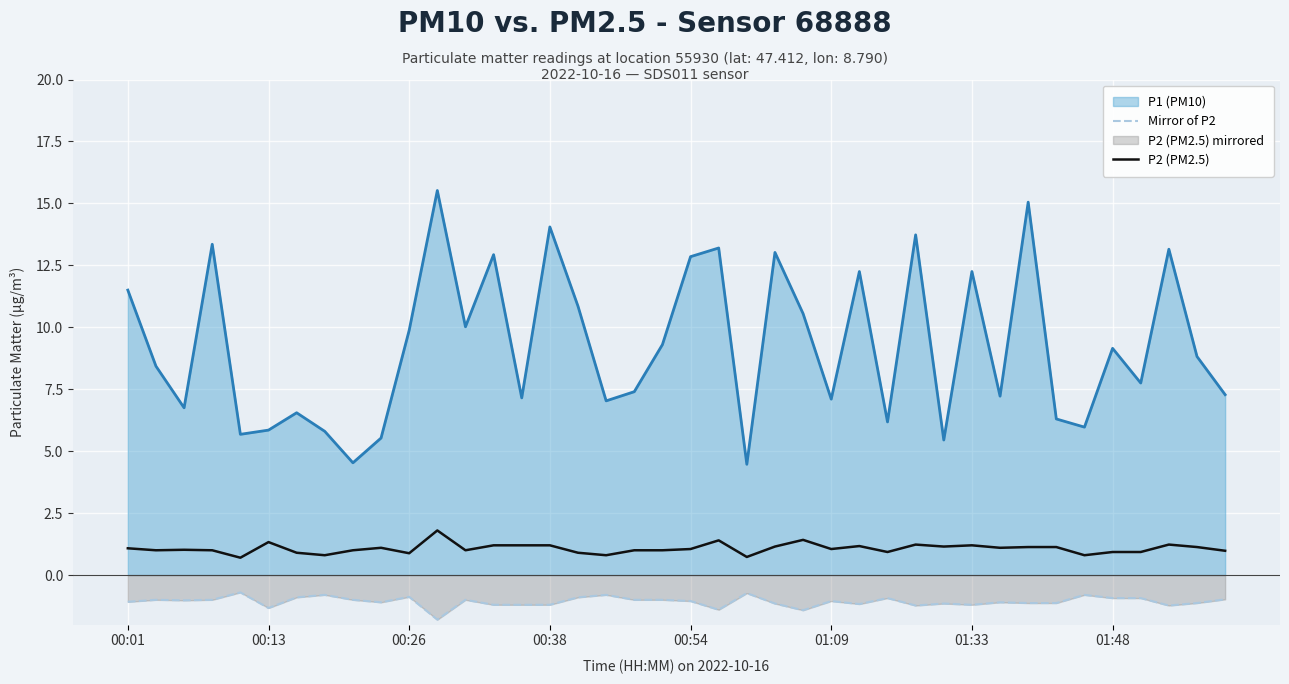

Which series has the largest total across all categories?

P1 (PM10)